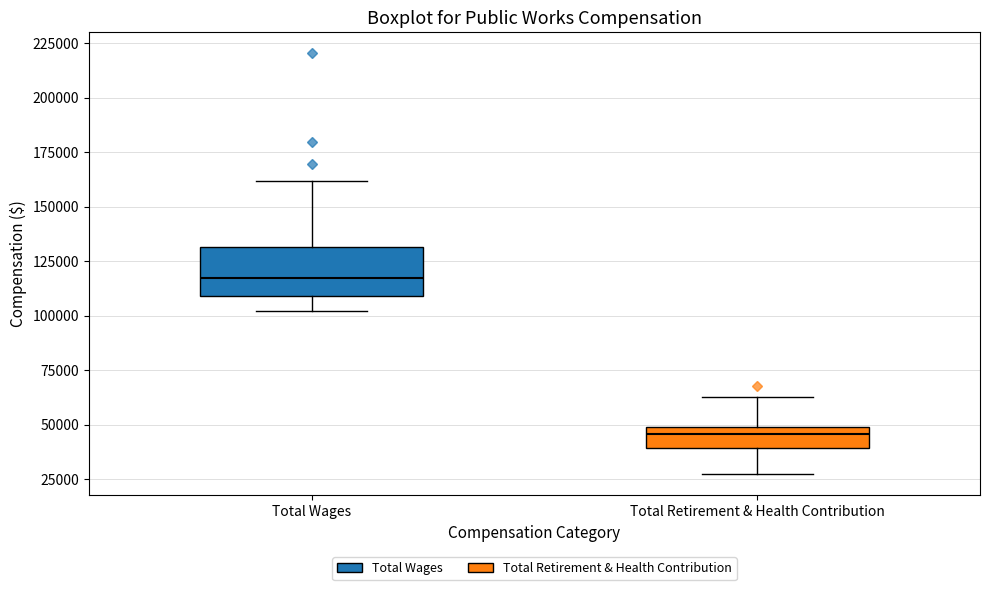

Which box is the tallest, from its lower edge to its upper edge?

Total Wages